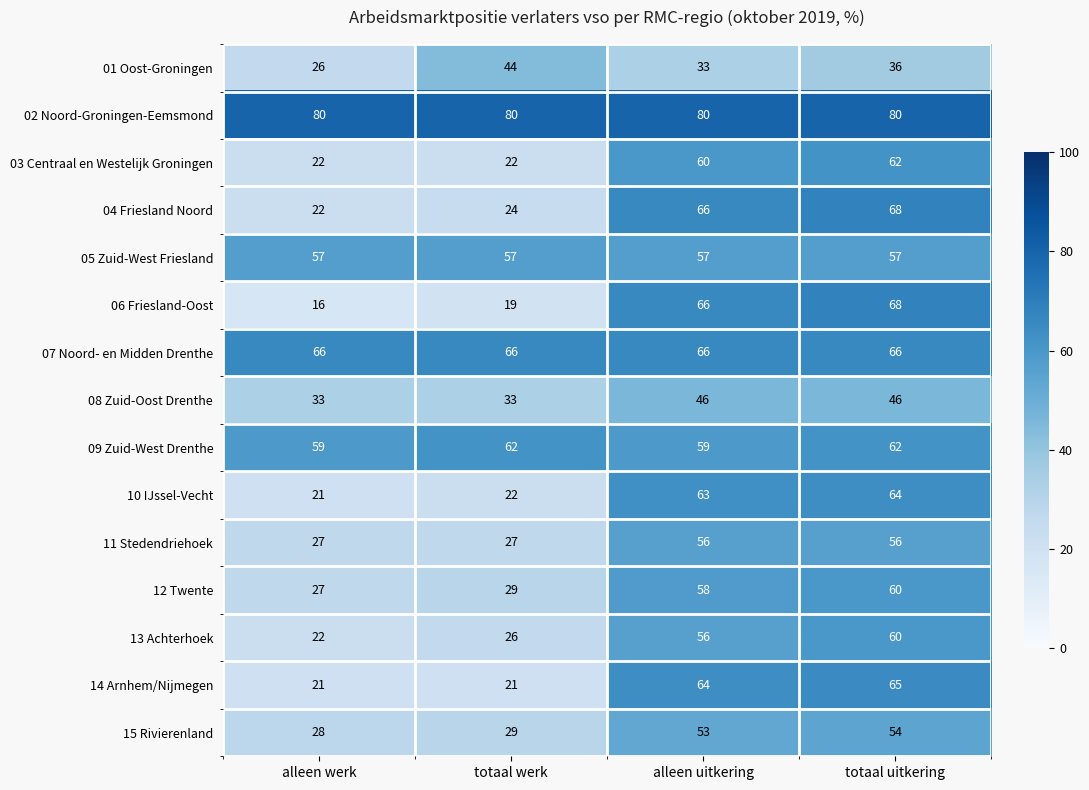

What is the greatest value displayed?

80